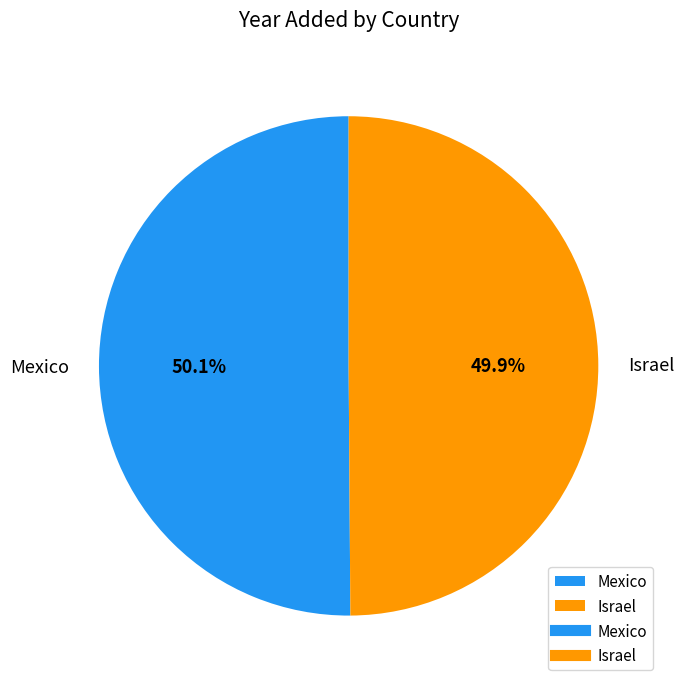

True or false: Israel accounts for 43% of the total.

False